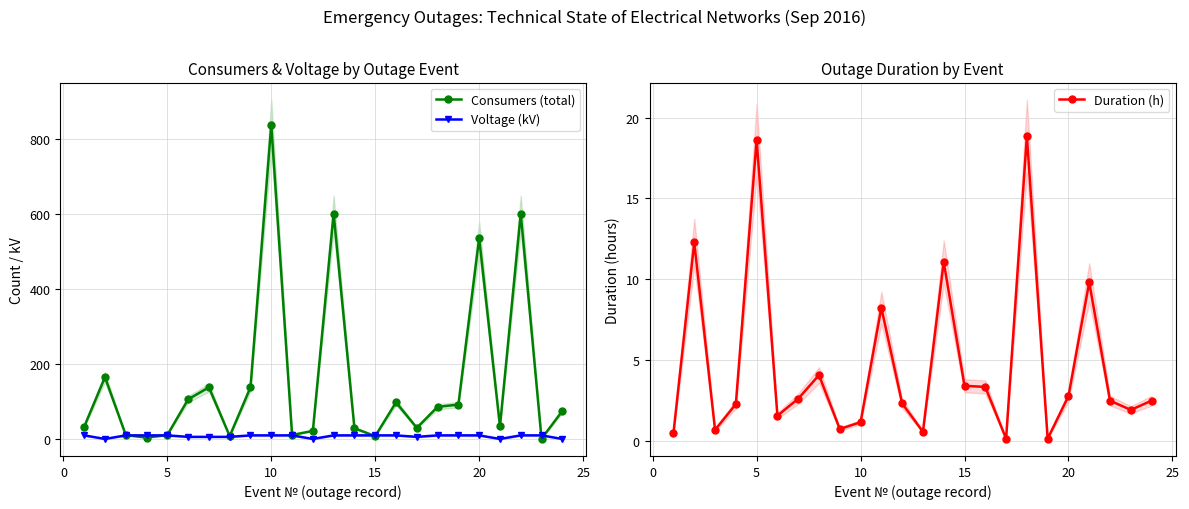

True or false: Consumers (total) has more than 0 interior local peaks.

True